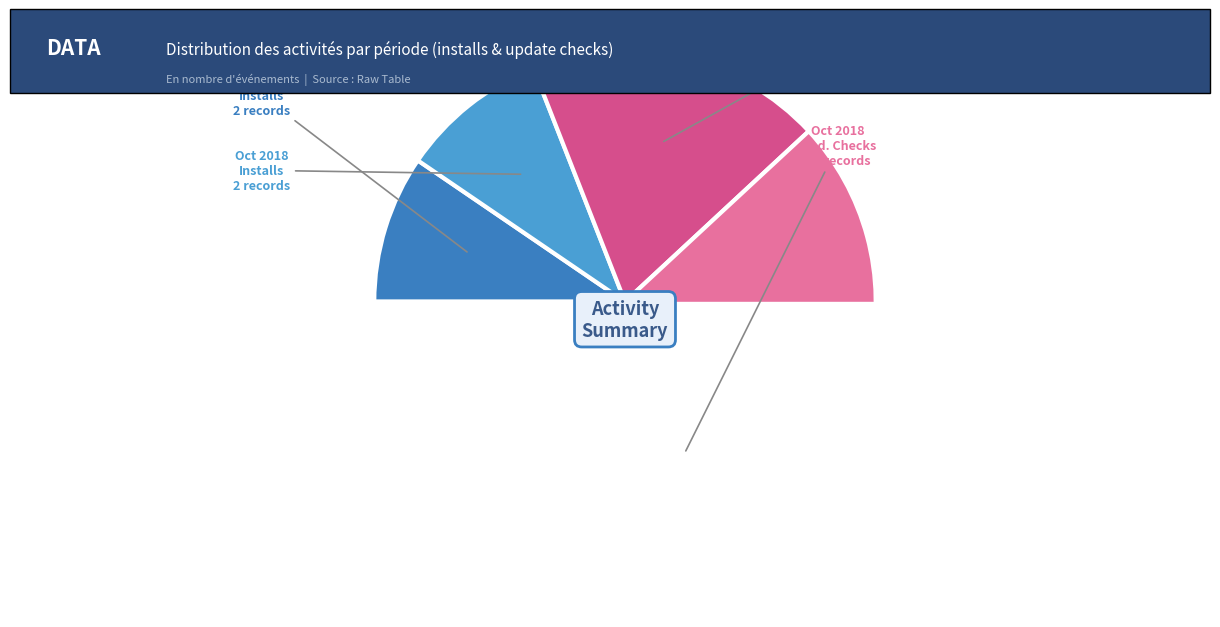

What is the smallest slice in the pie chart?

2018-10